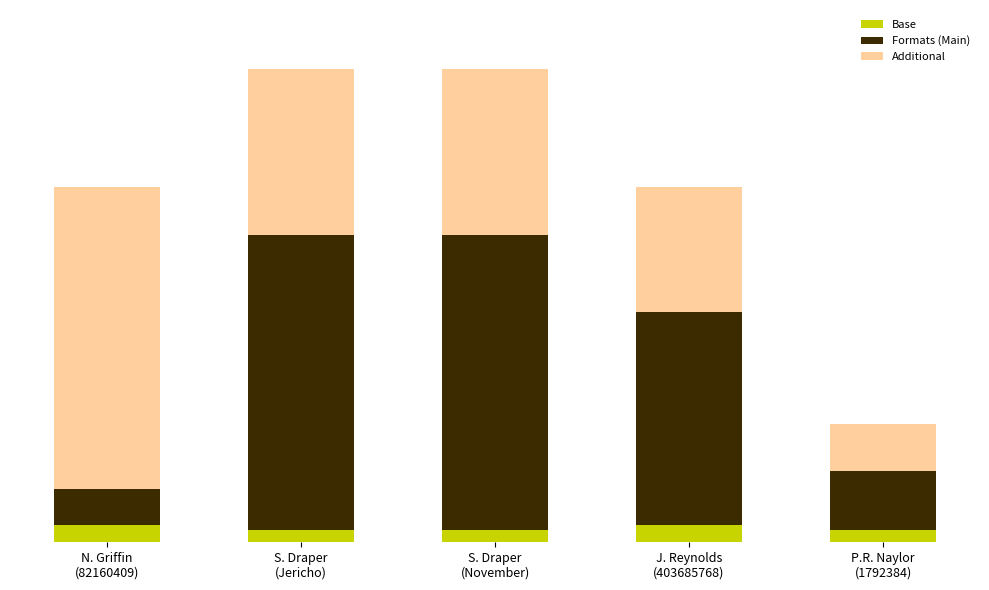

Does the chart contain stacked bars?

Yes